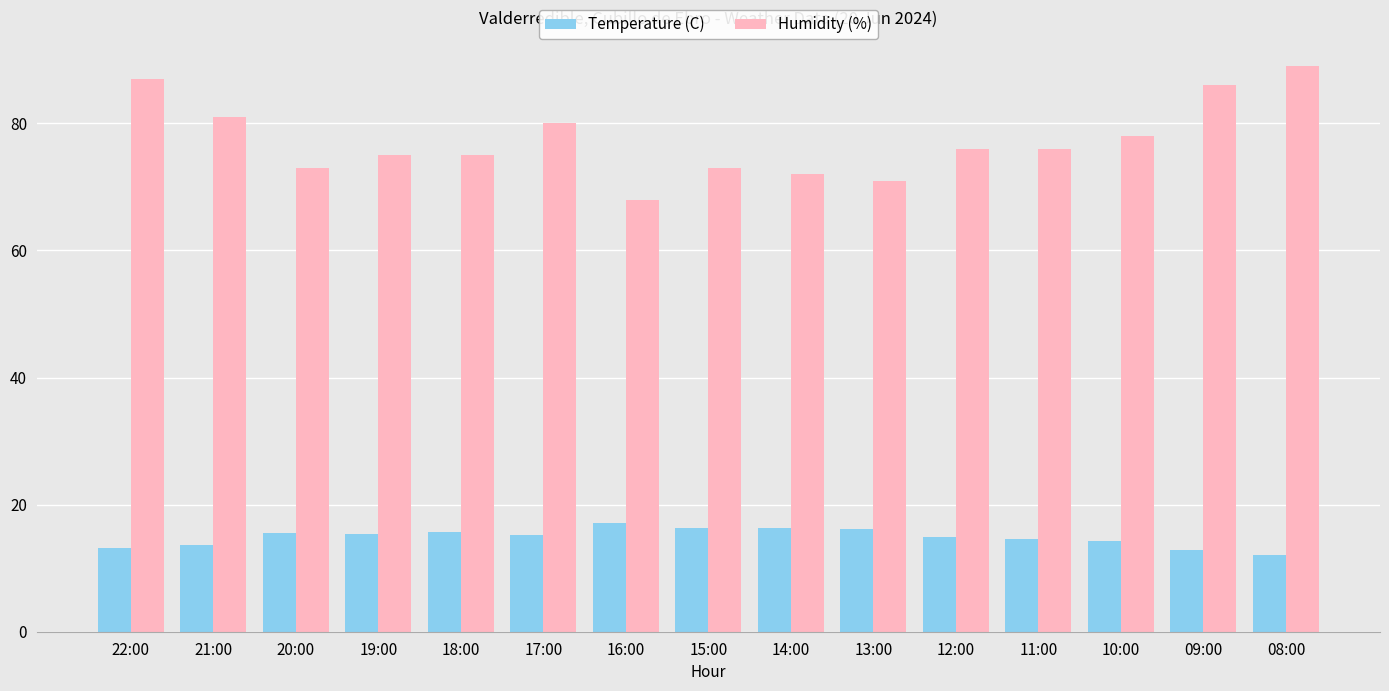

The Temperature (C) series shows 28.9 at 16:00. True or false?

False